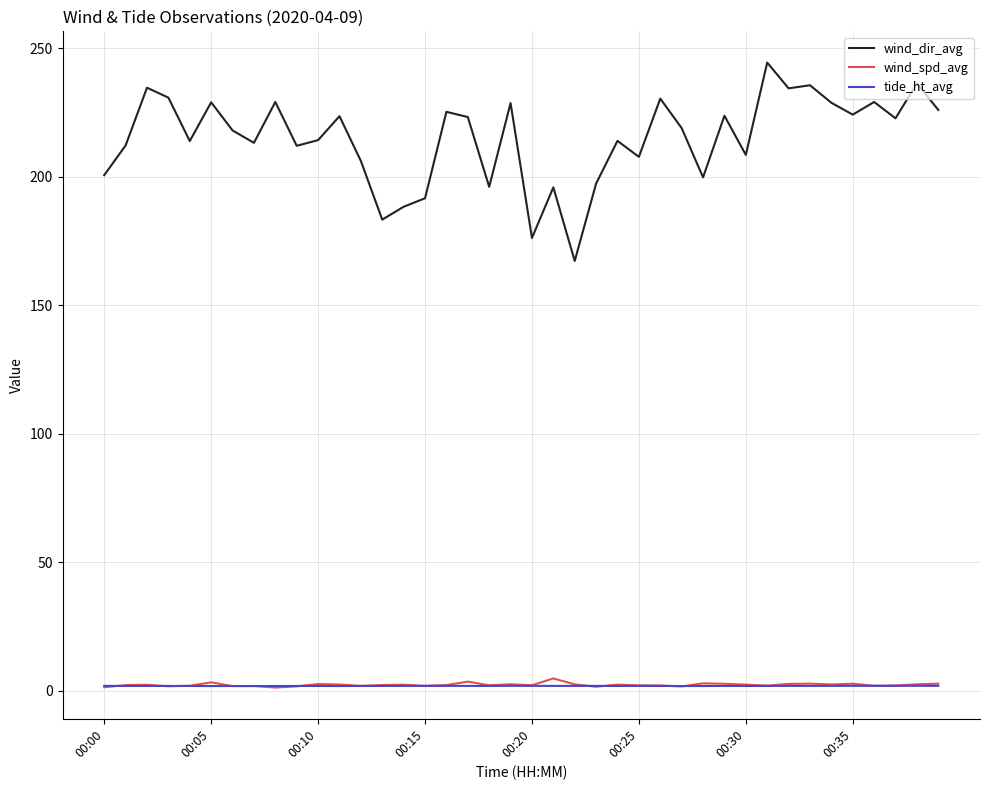

Which series has the widest spread of values?

wind_dir_avg